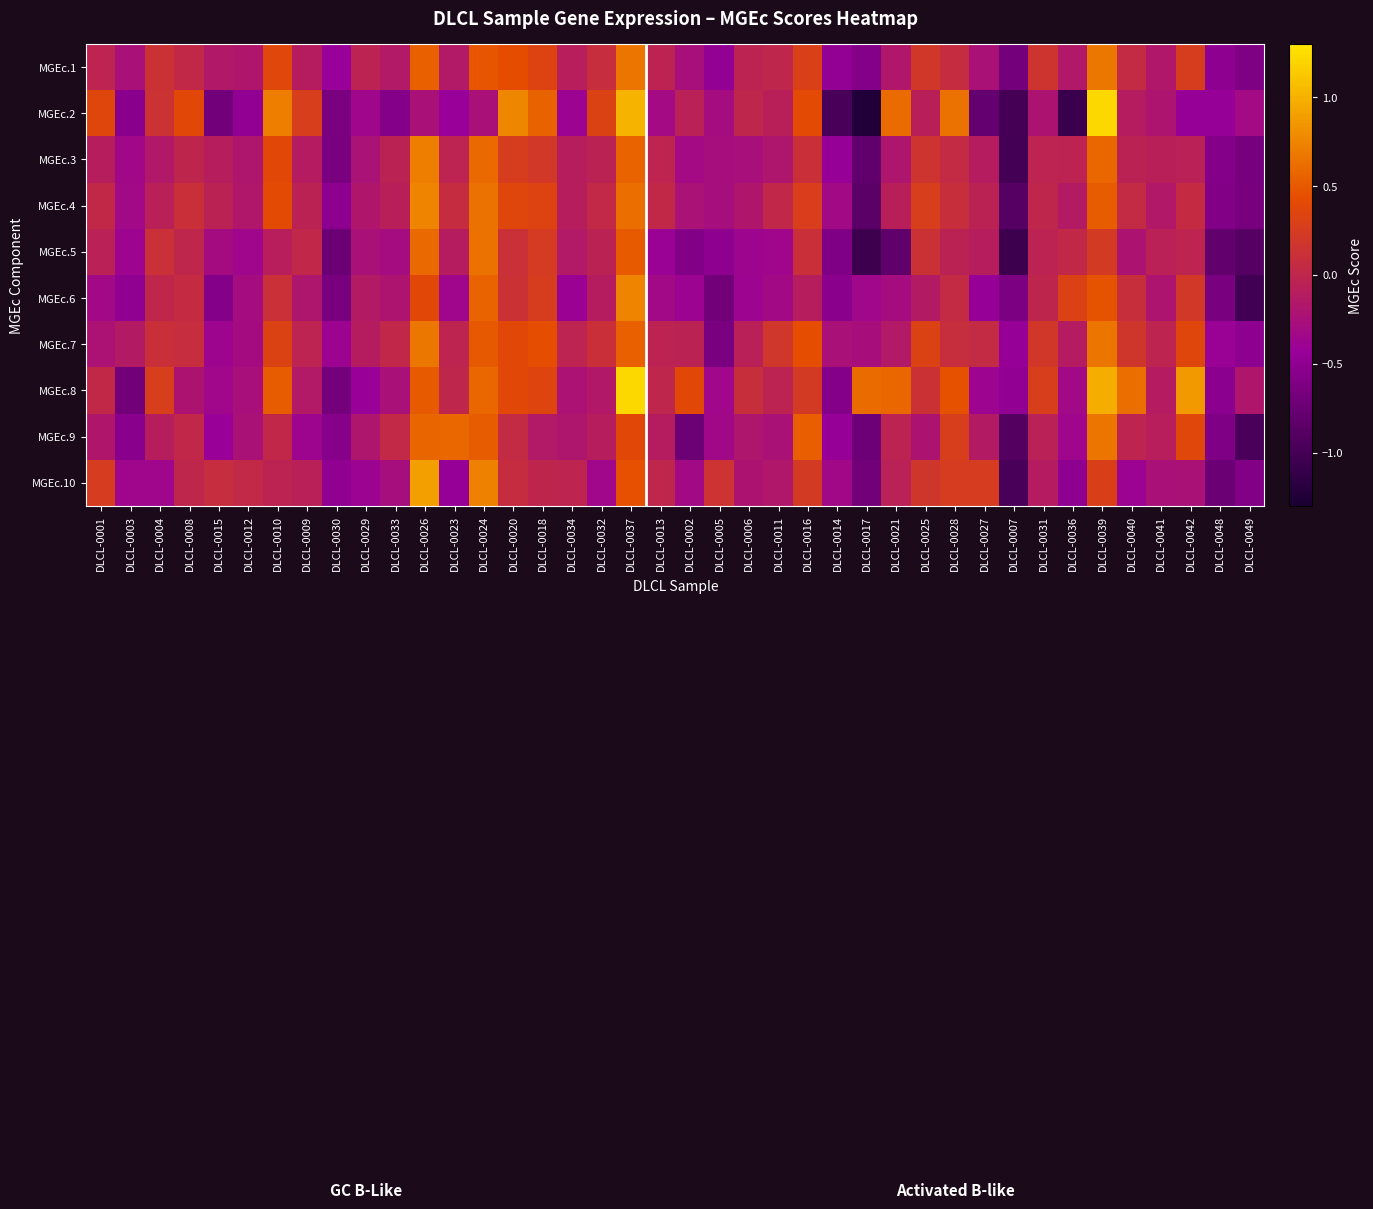

At which category is the sum across all series the highest?

DLCL-0037